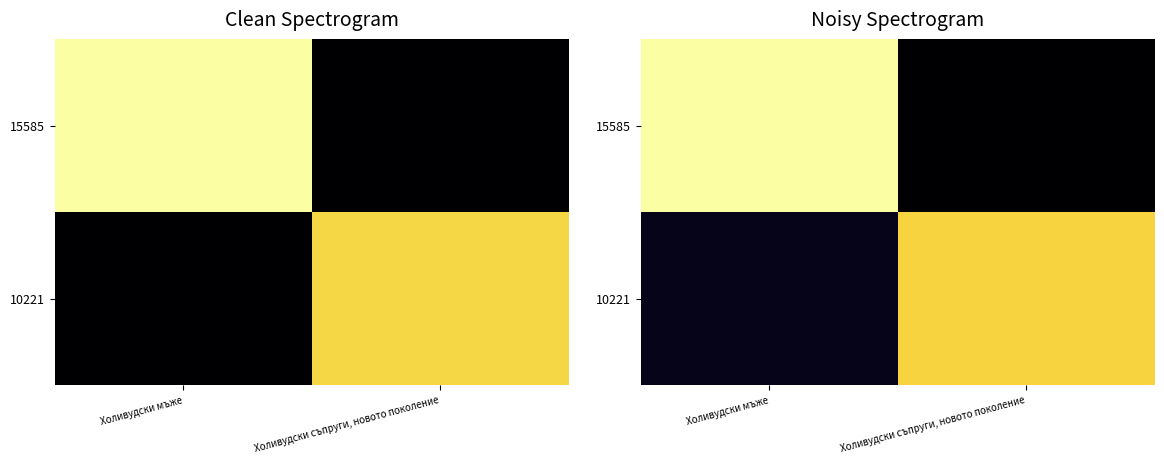

Is it true that 10221 equals 443.8 at Холивудски съпруги, новото поколение?

True